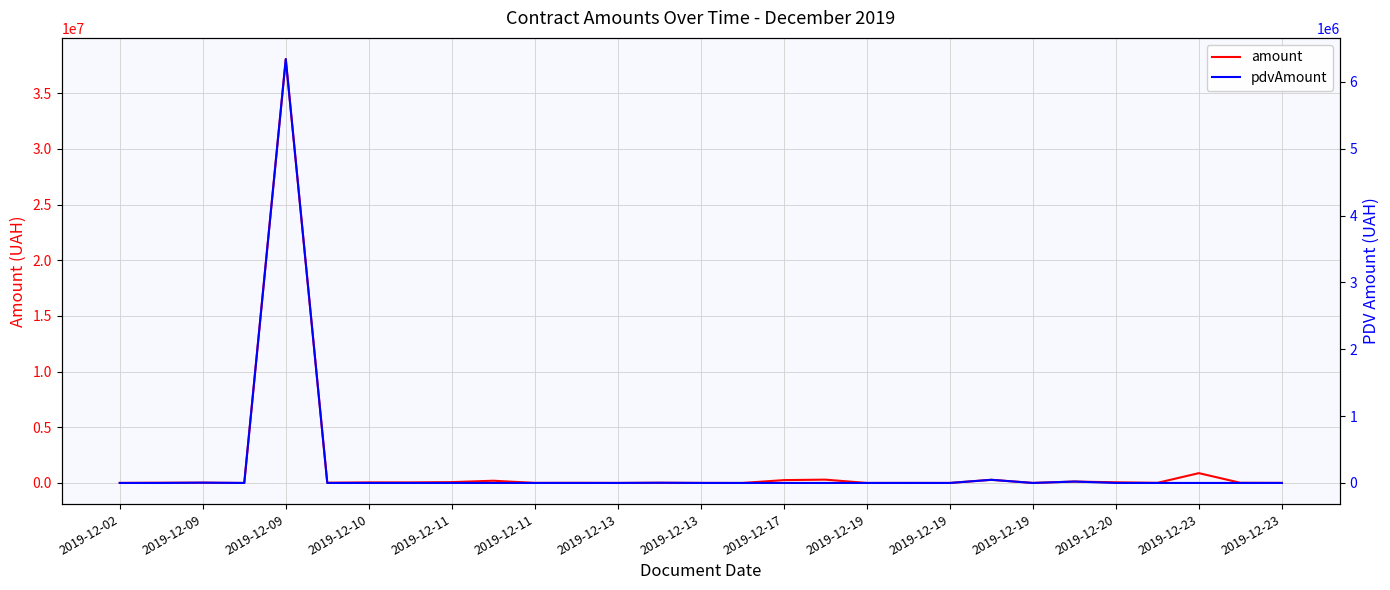

Where is the first local maximum for amount?

2019-12-09